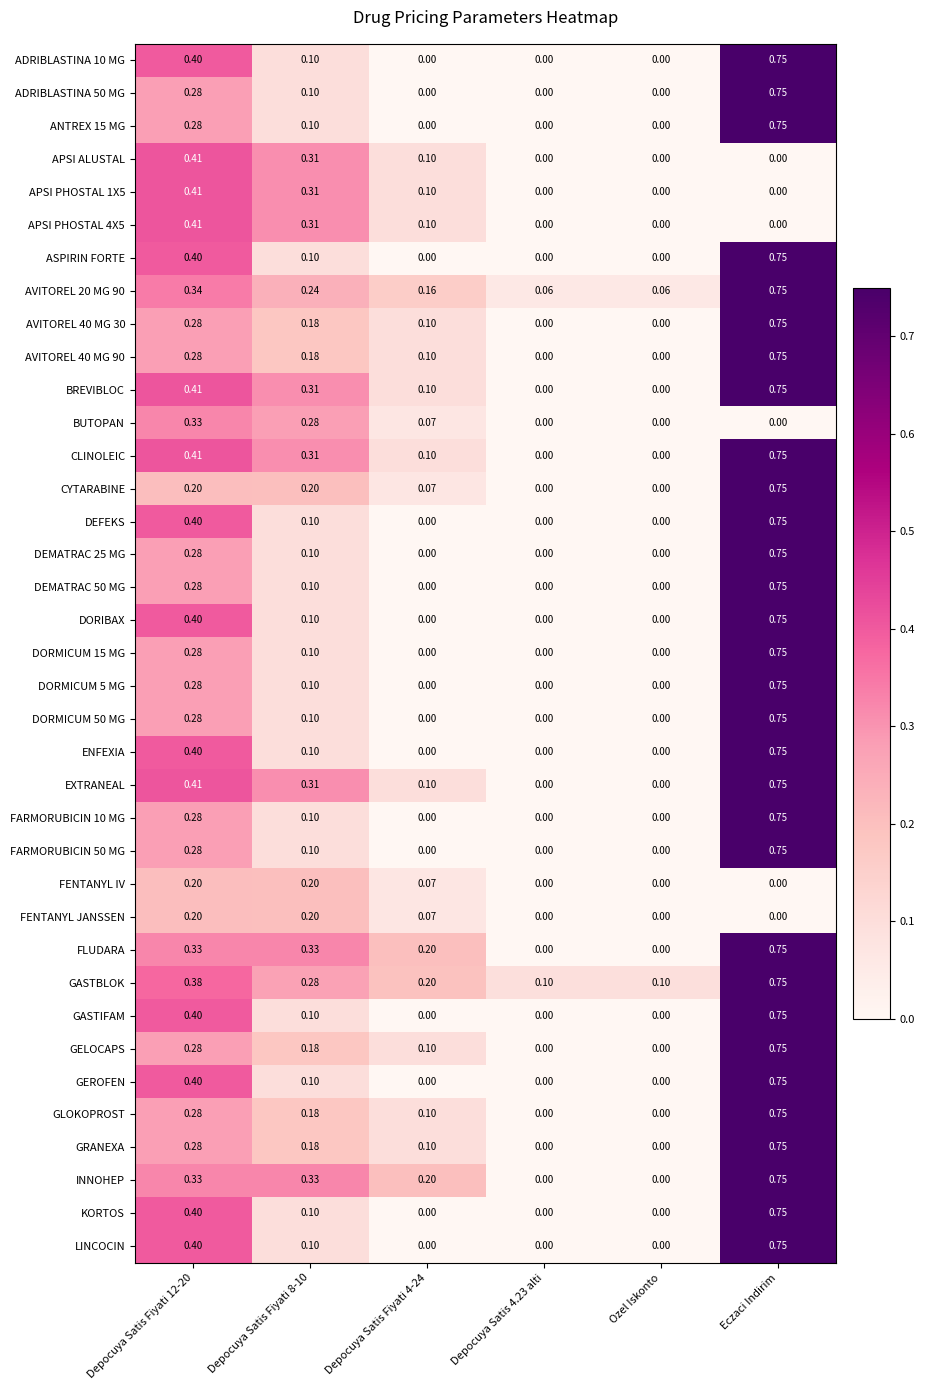

Count the number of categories in the chart.

6